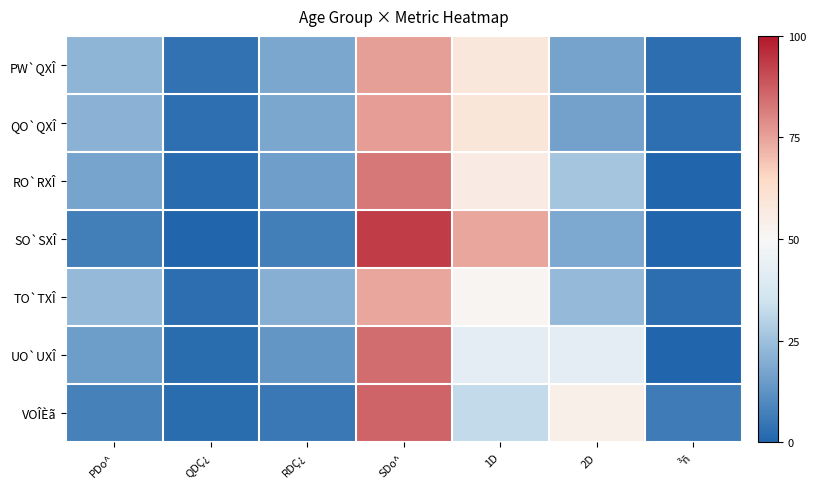

Between PDo^ and RDÇ¿, which is larger?

PDo^